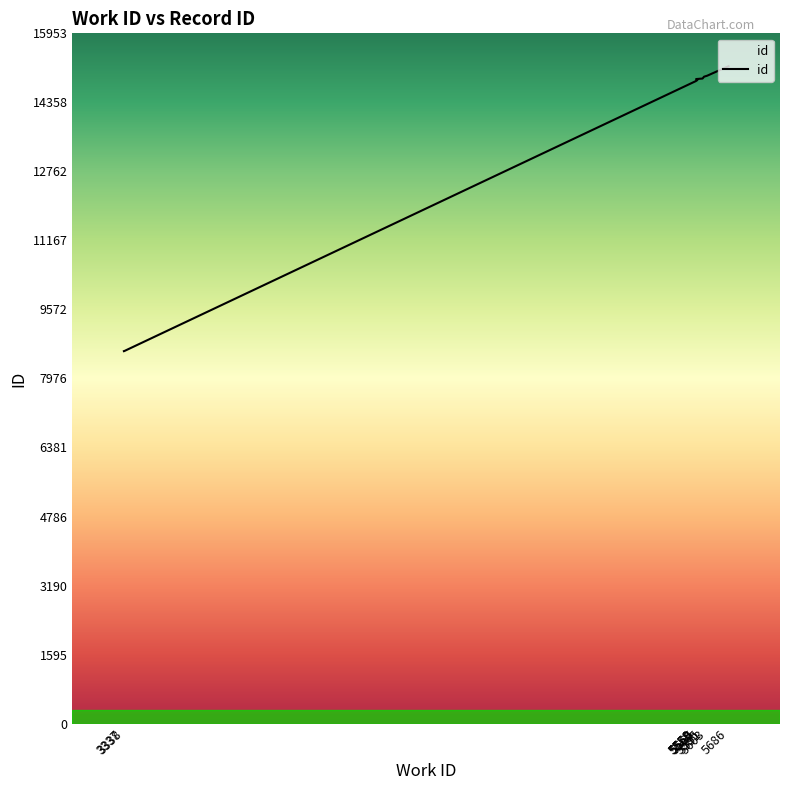

What is the label of the 3rd point from the left?

5558